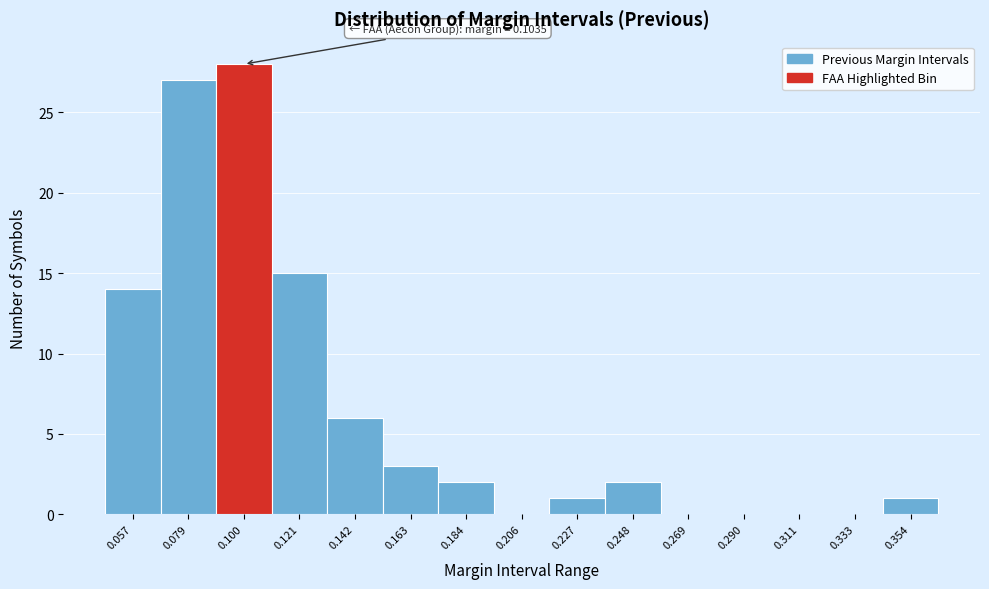

Over which range of the x-axis is the bar tallest?

0.090 to 0.110